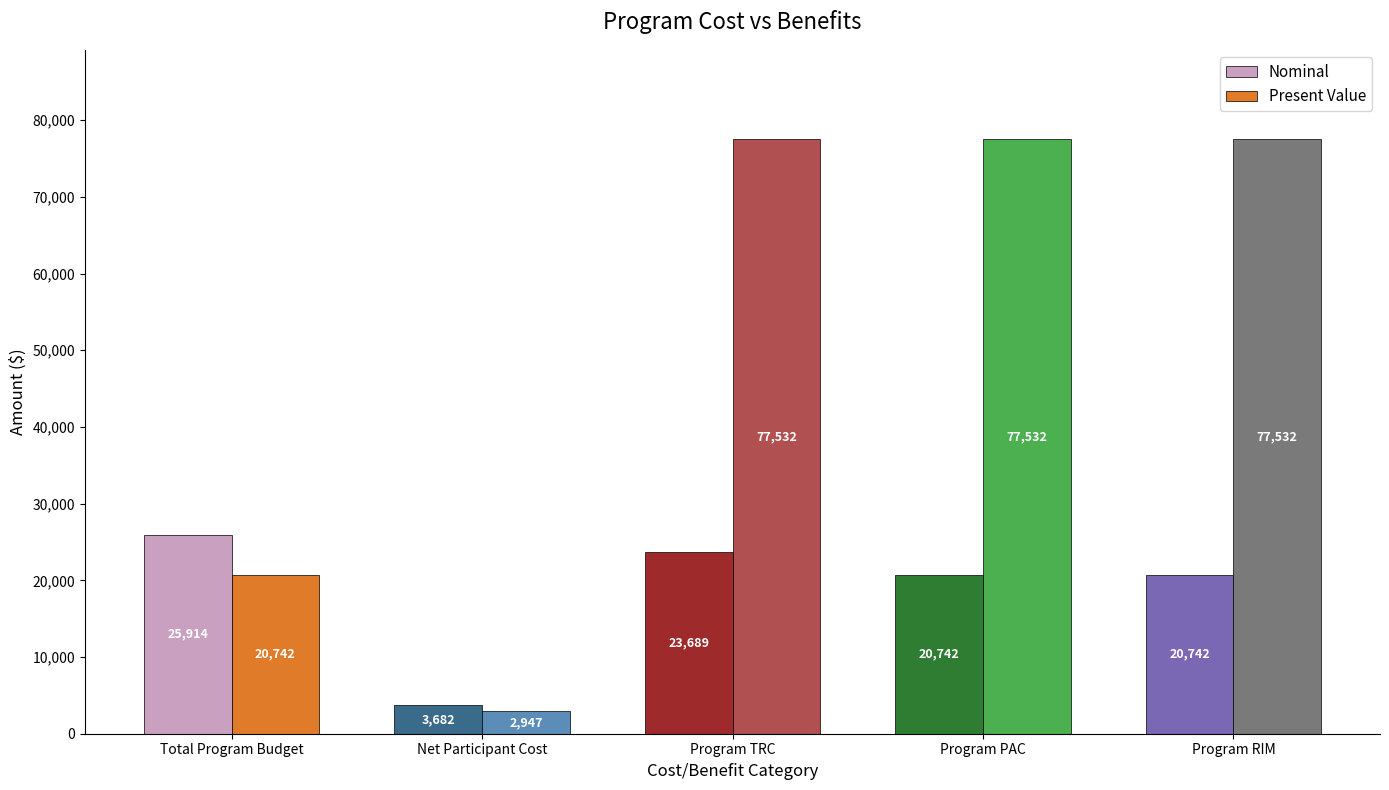

How many series are shown in this chart?

2